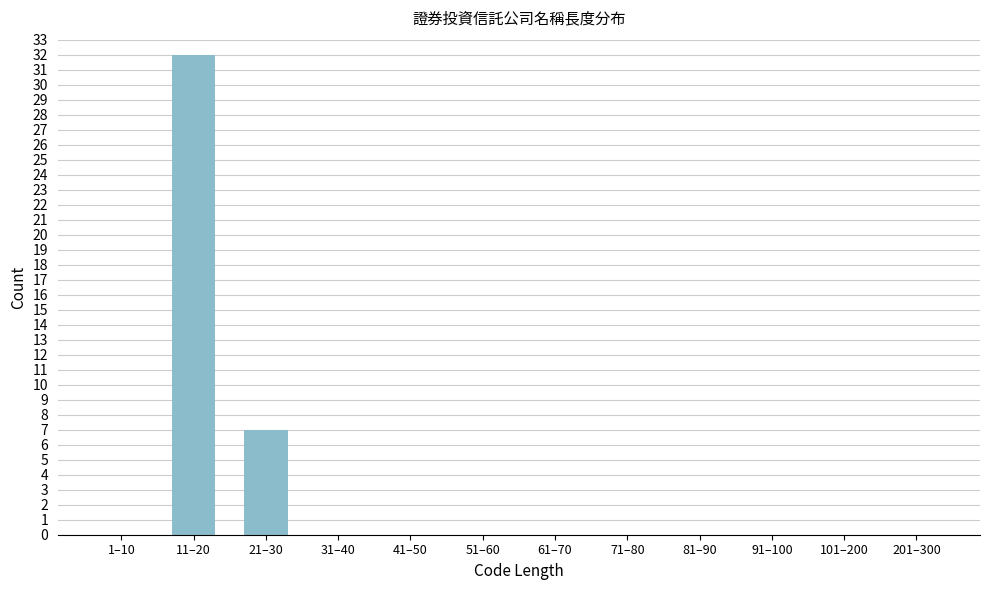

Reading right to left, list all the values displayed in this chart.

201–300=0	101–200=0	91–100=0	81–90=0	71–80=0	61–70=0	51–60=0	41–50=0	31–40=0	21–30=7	11–20=32	1–10=0